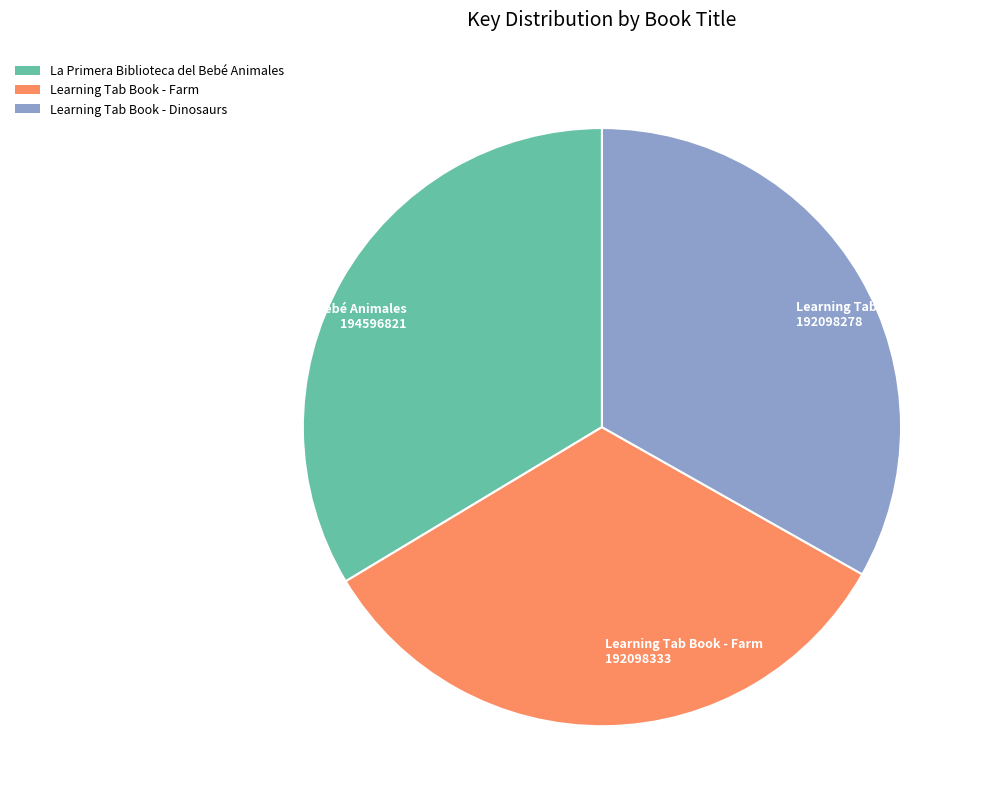

Do Learning Tab Book - Dinosaurs and La Primera Biblioteca del Bebé Animales together represent more than half of the pie?

Yes